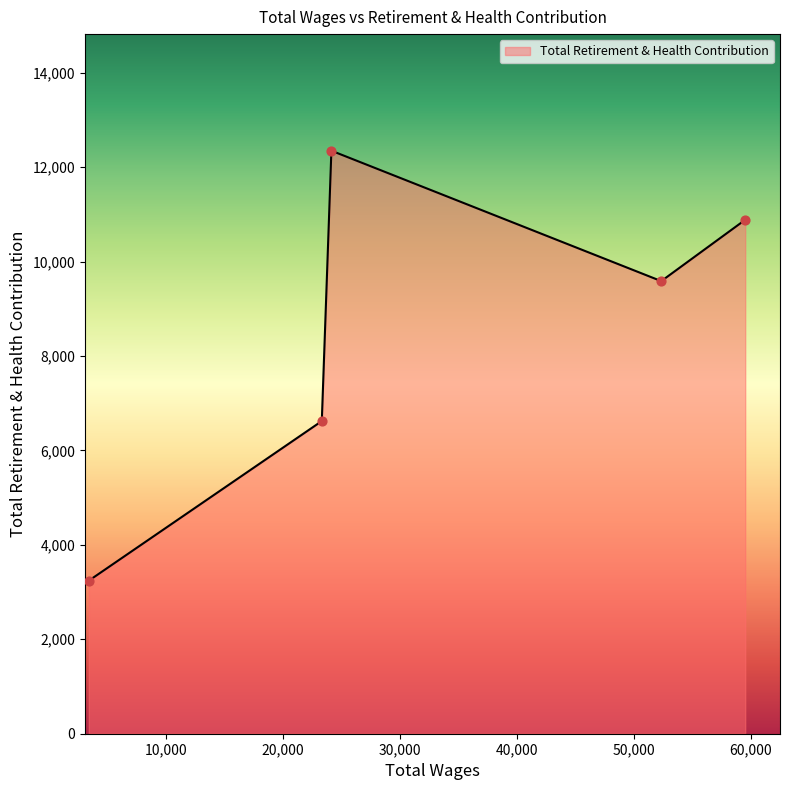

What is the average value?

8537